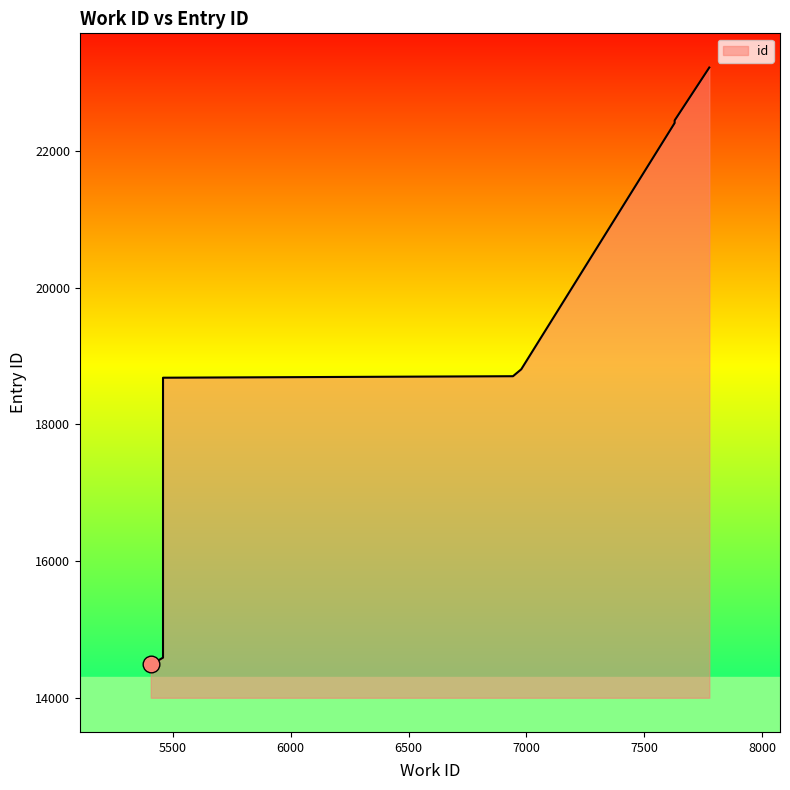

What is the value of the 1st point from the left?

14503